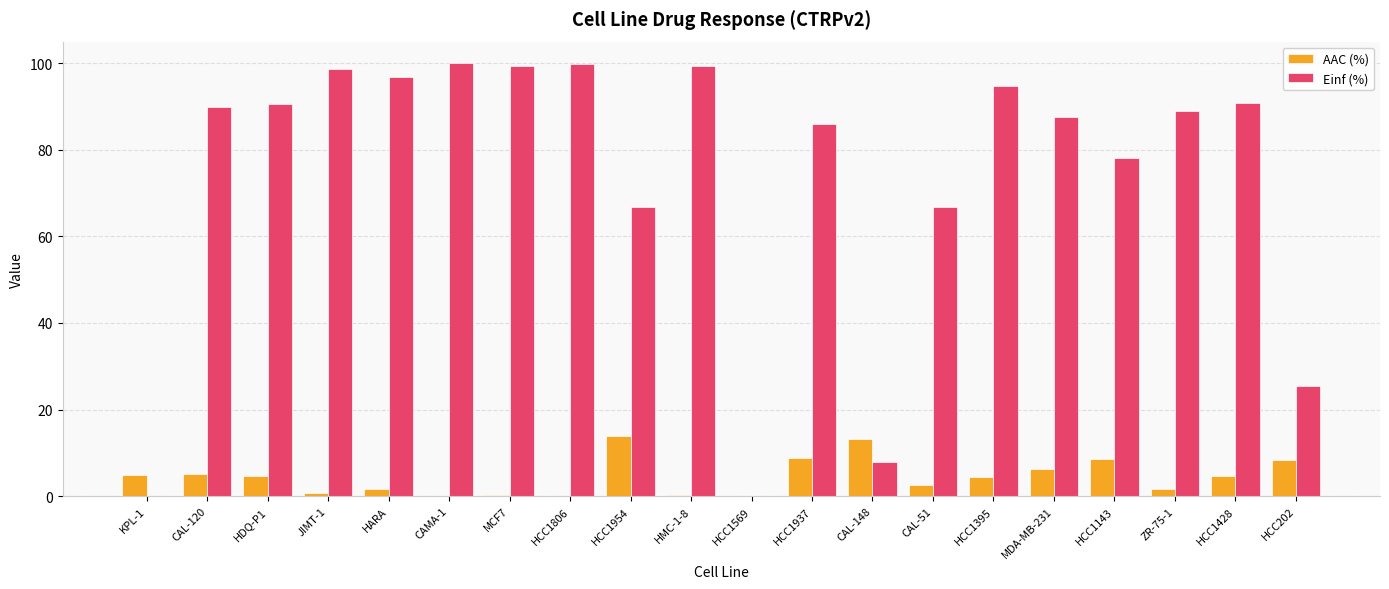

What is the sum of the AAC (%) values at HCC1569 and HDQ-P1?

4.8